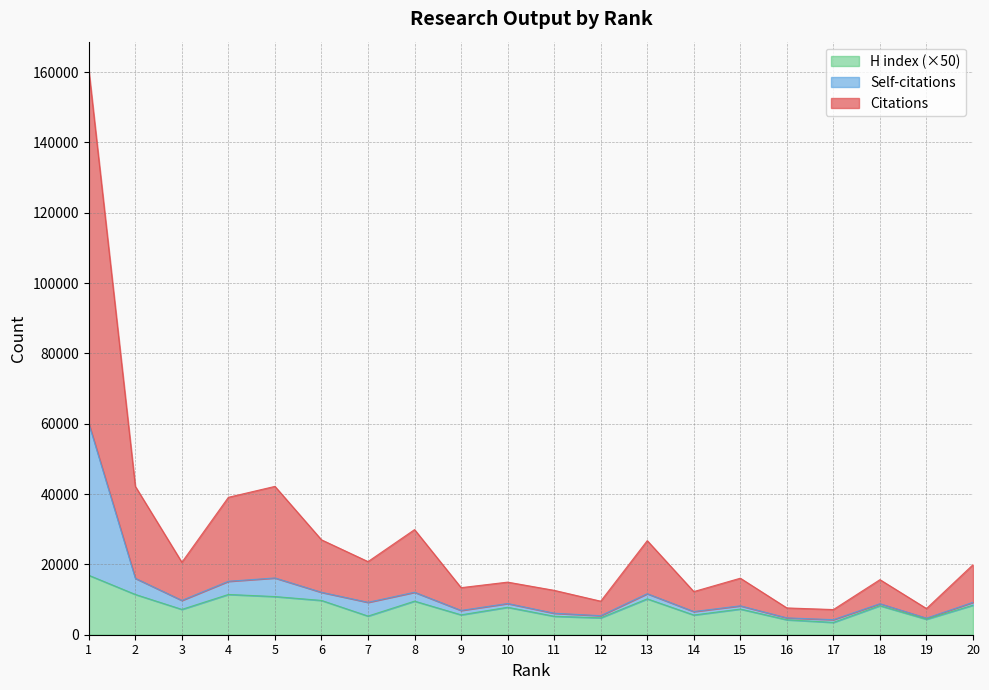

Does the chart display data point markers on the line(s)?

No